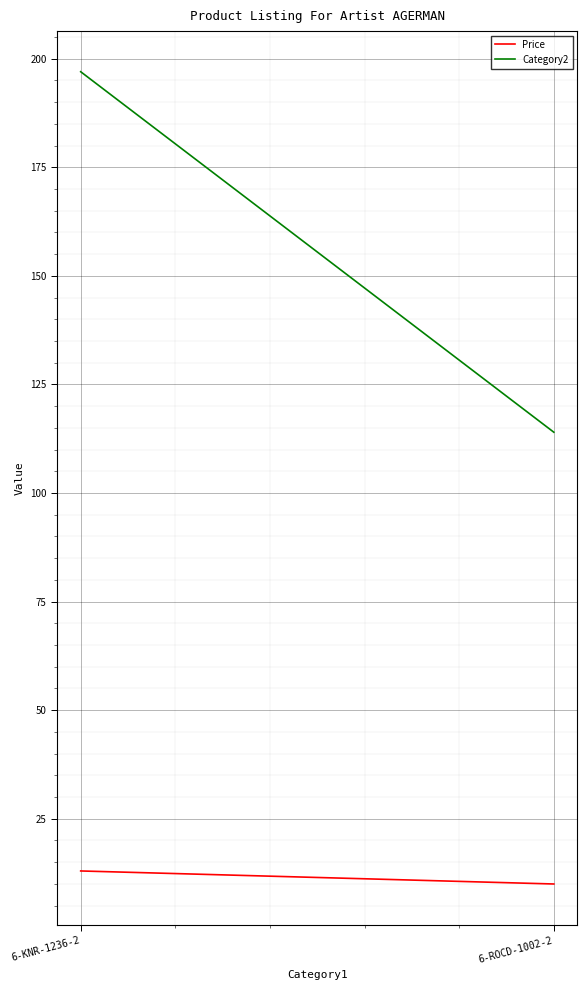

What position from the right is 6-KNR-1236-2?

2